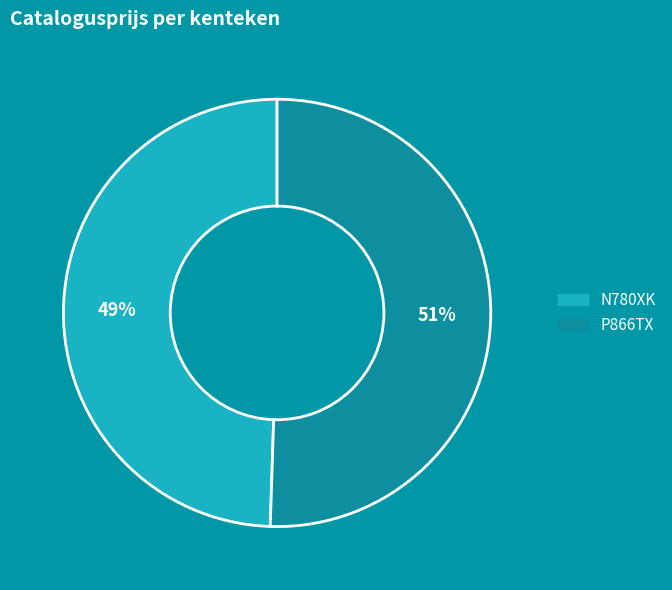

Which category has the biggest portion of the pie?

P866TX